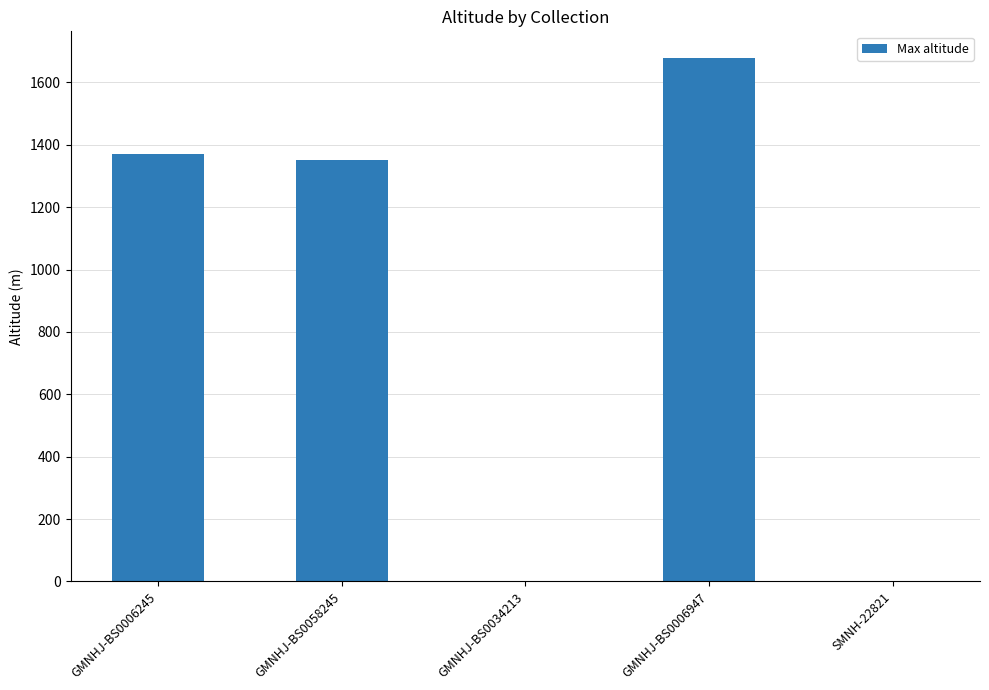

What is the maximum value shown in the chart?

1680